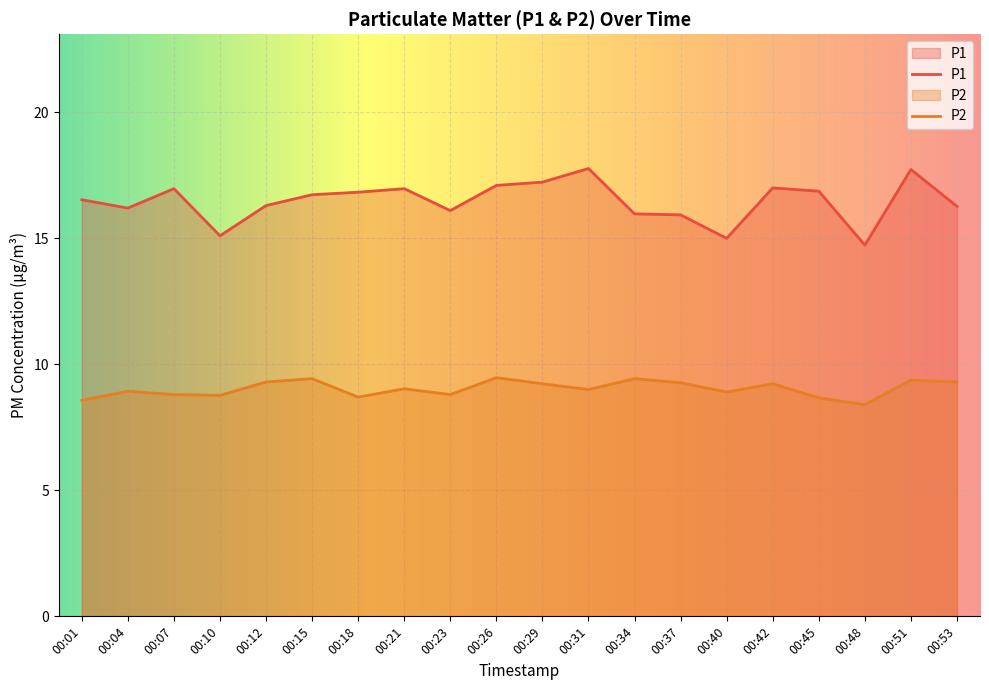

Rank the series at 00:12 from highest to lowest value.

P1, P2